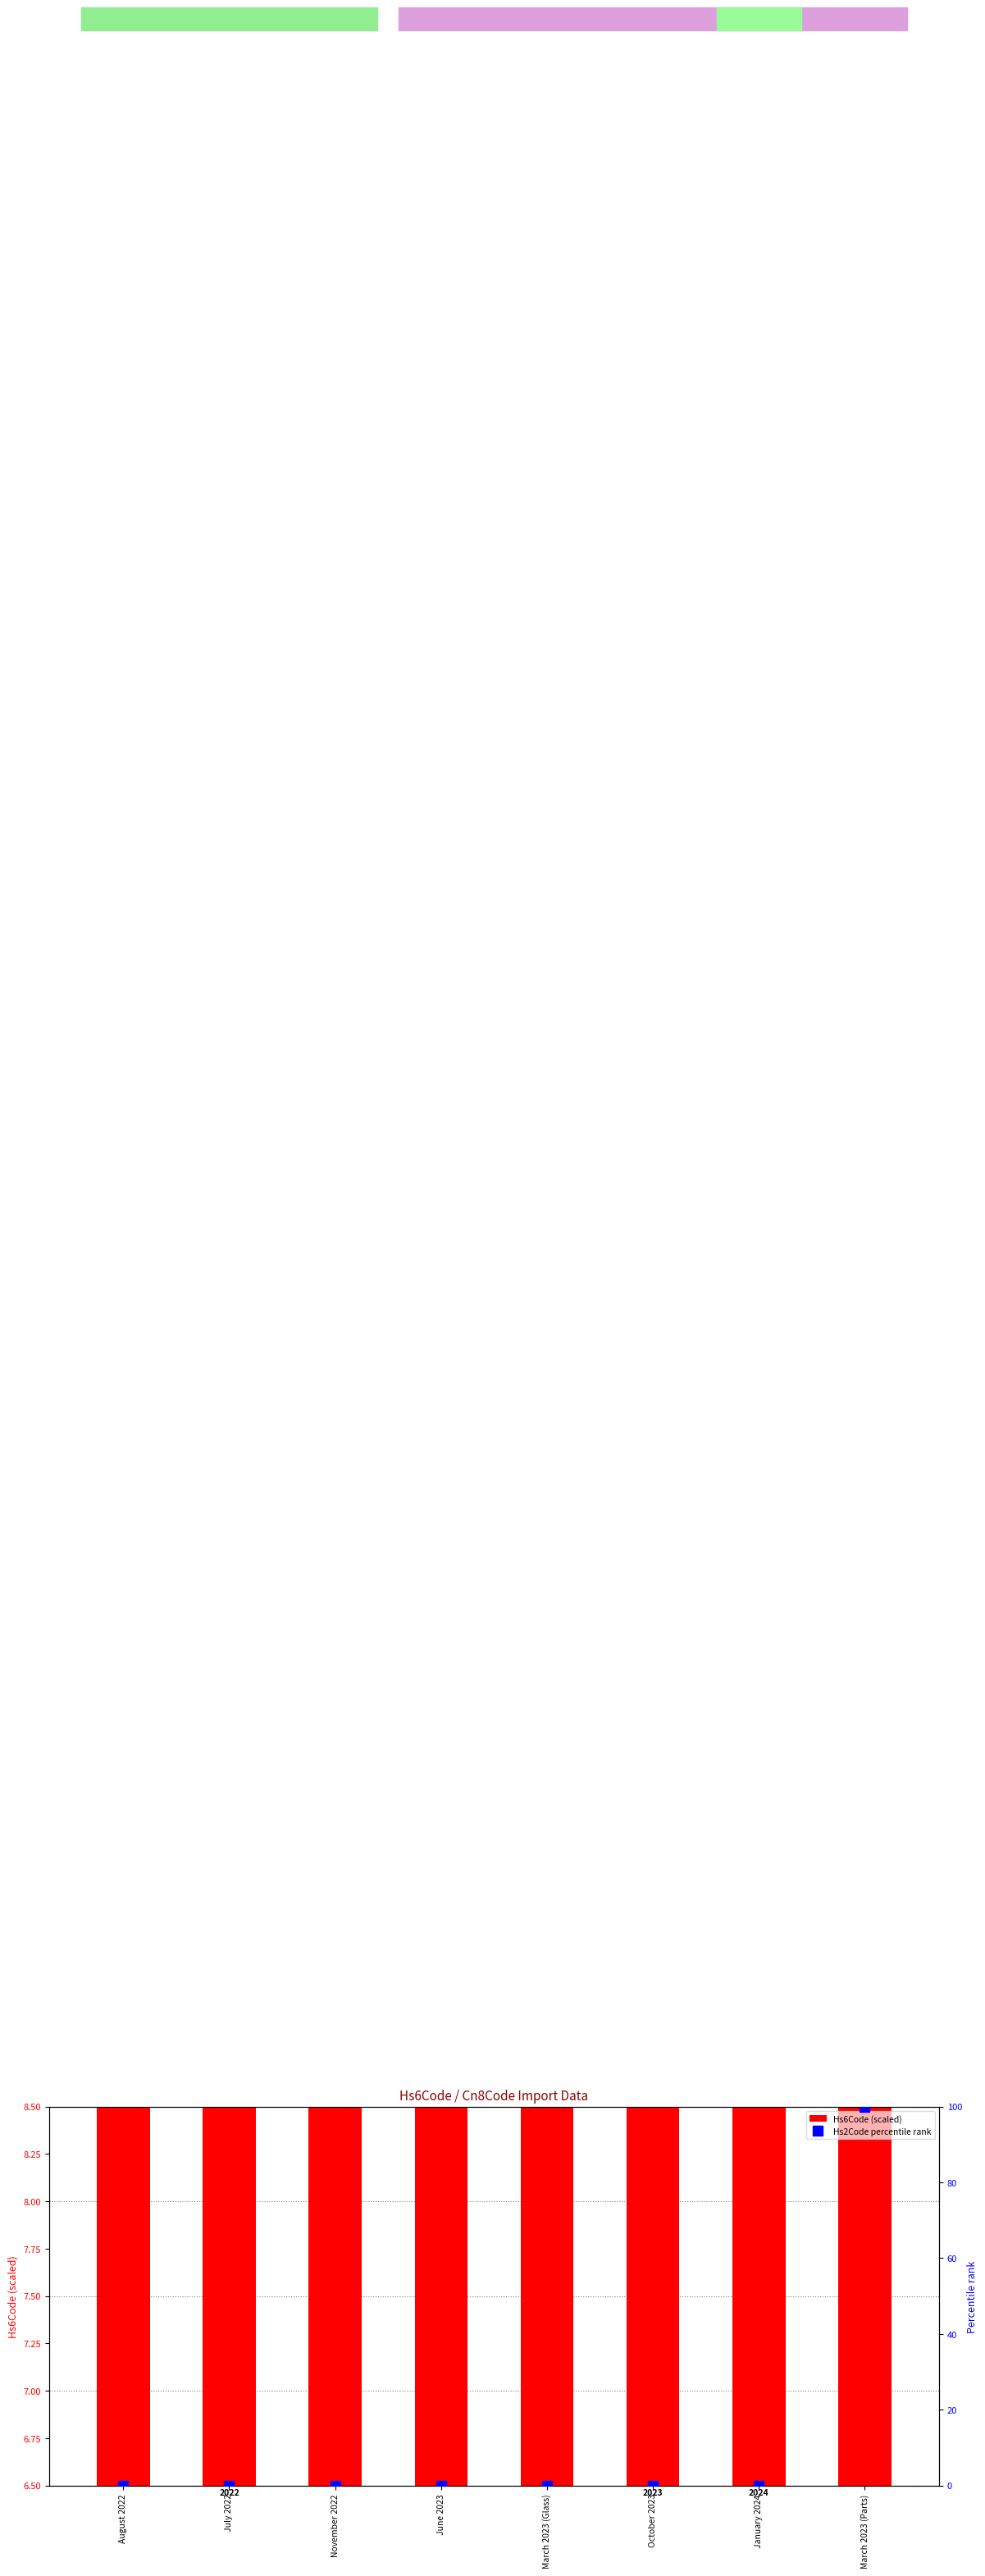

The Hs2Code percentile rank series shows -30.5 at January 2024. True or false?

False